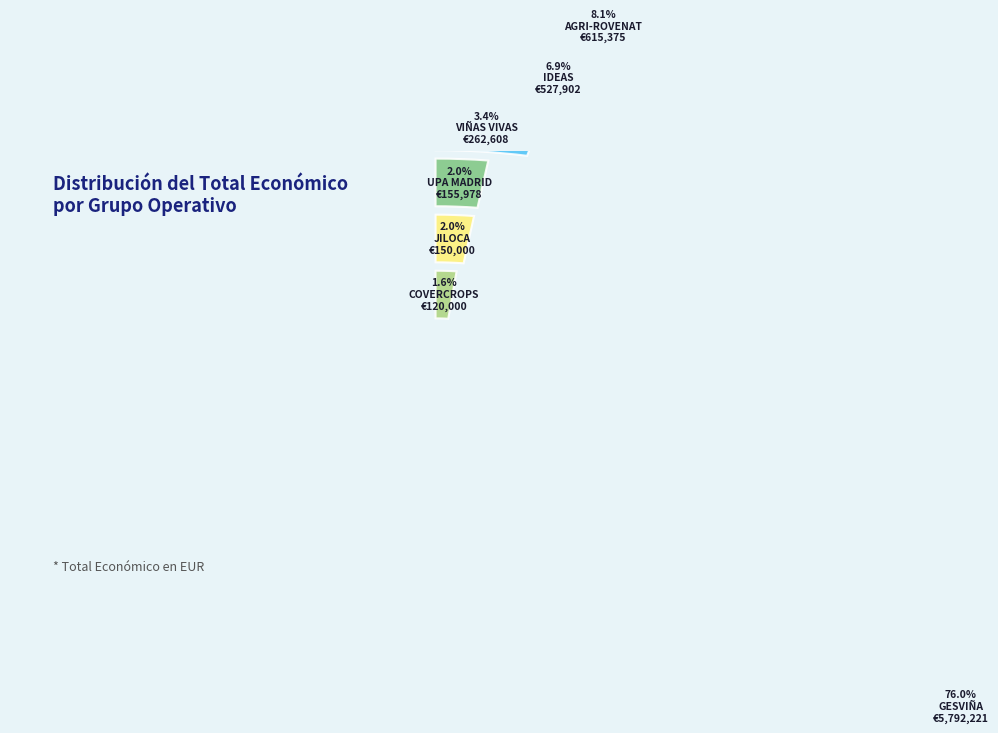

Is there a majority slice in this chart?

Yes